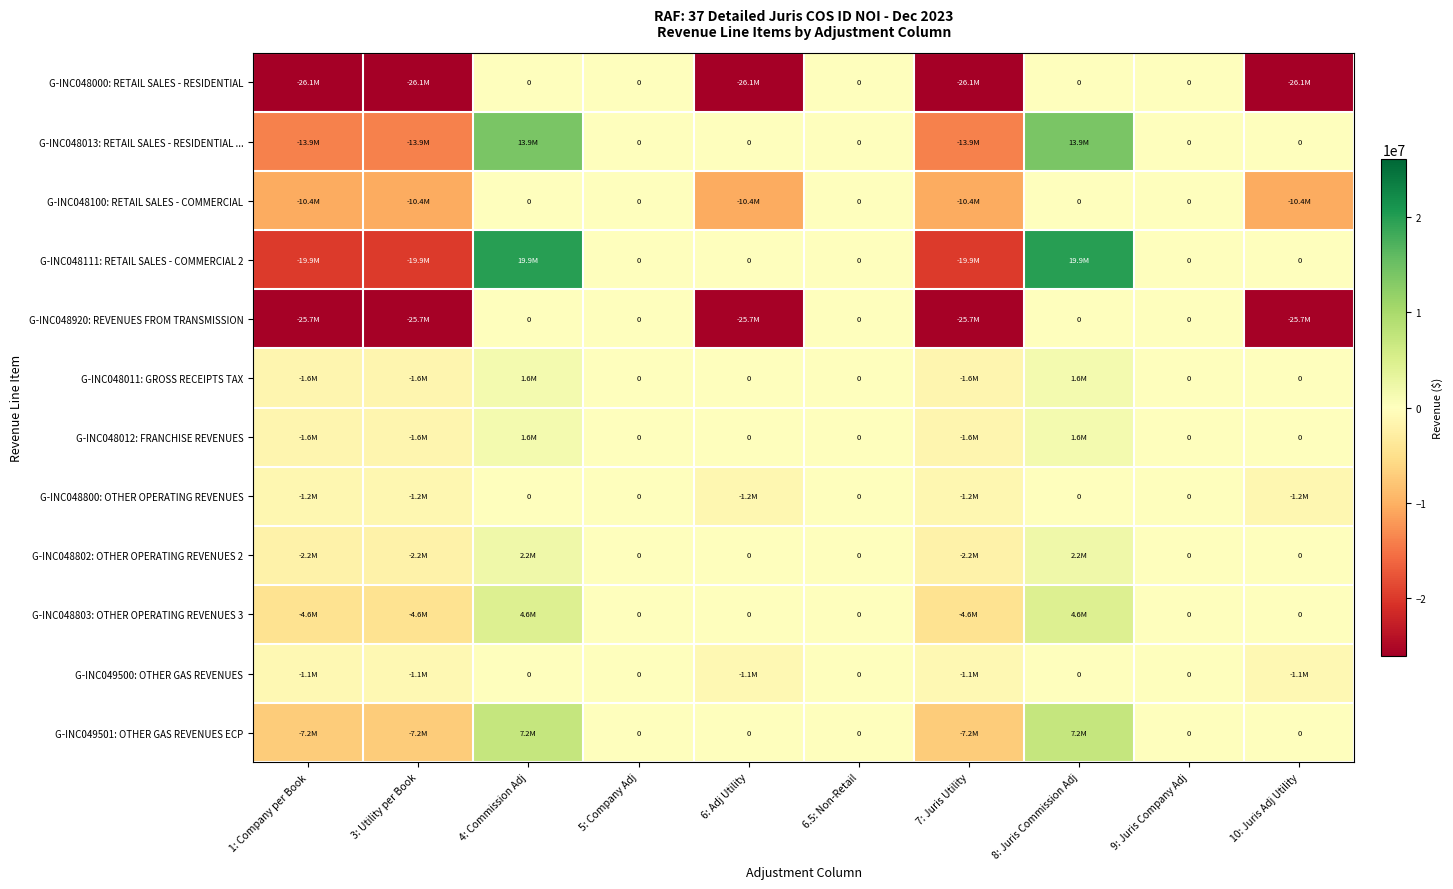

What is the difference between the maximum and minimum values in the G-INC048920: REVENUES FROM TRANSMISSION series?

25736424.7